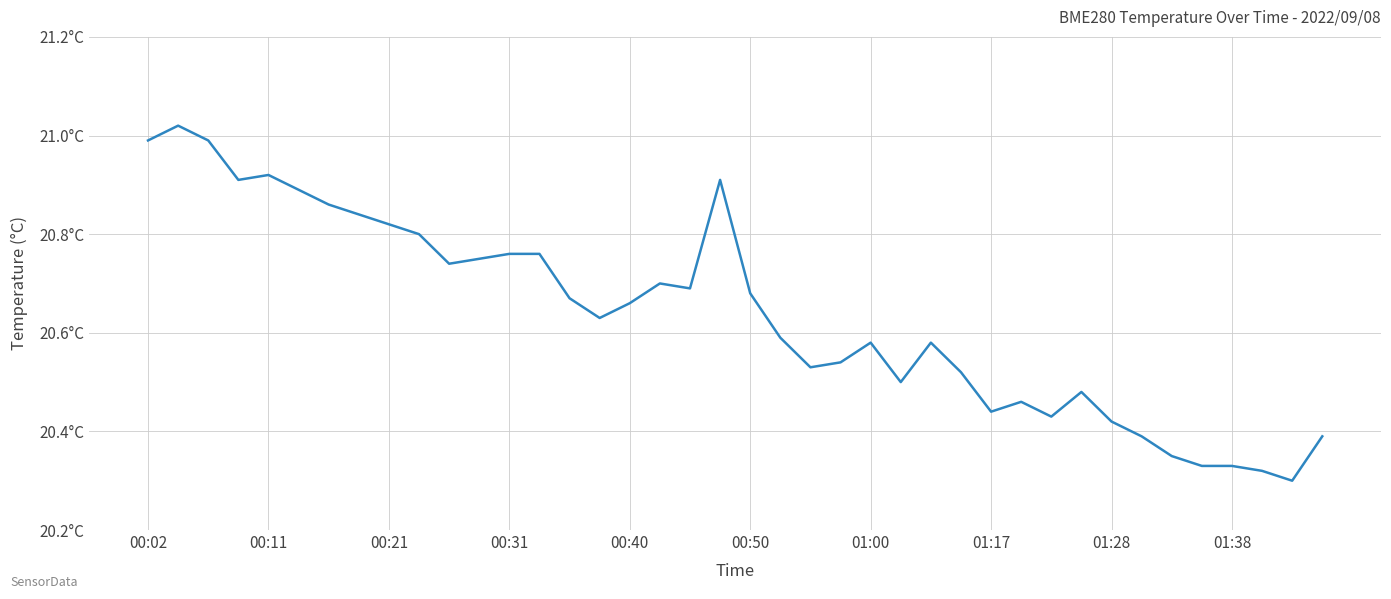

Reading right to left, transcribe all the data shown in this chart.

20.4	20.3	20.3	20.3	20.3	20.4	20.4	20.4	20.5	20.4	20.5	20.4	20.5	20.6	20.5	20.6	20.5	20.5	20.6	20.7	20.9	20.7	20.7	20.7	20.6	20.7	20.8	20.8	20.8	20.7	20.8	20.8	20.8	20.9	20.9	20.9	20.9	21.0	21.0	21.0